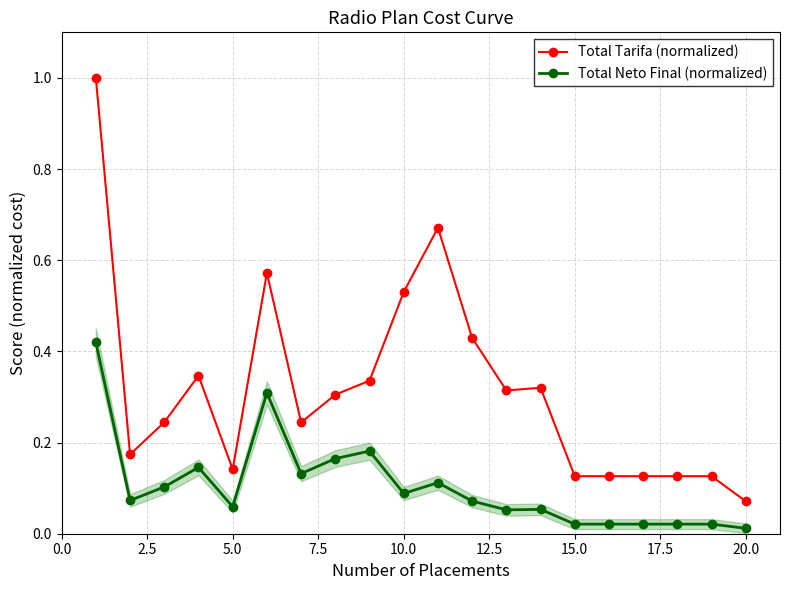

What is the value of the Total Tarifa (normalized) point at the 5th from the left?

0.1